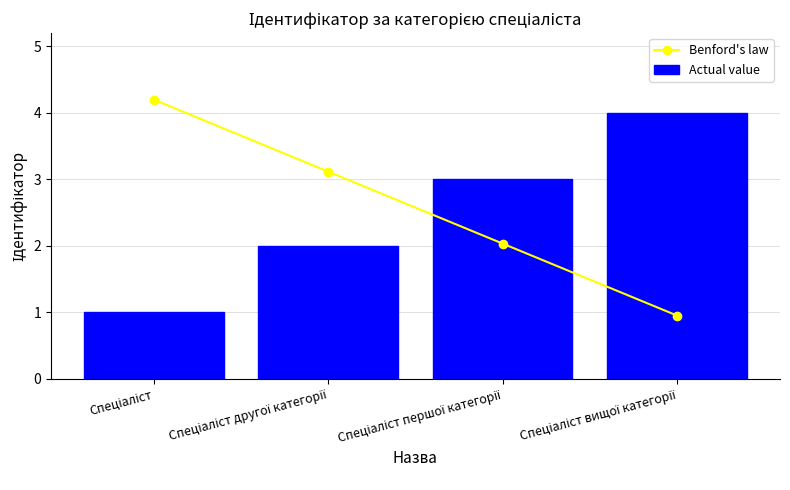

List the series in order of their peak value, lowest first.

Actual value, Benford's law